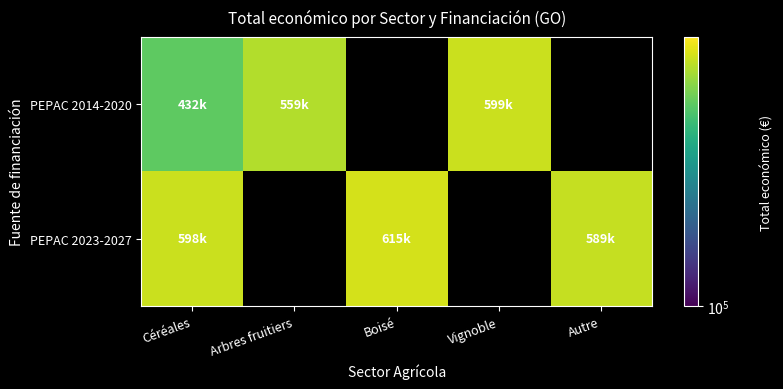

Rank the series by their average value, from lowest to highest.

PEPAC 2014-2020, PEPAC 2023-2027